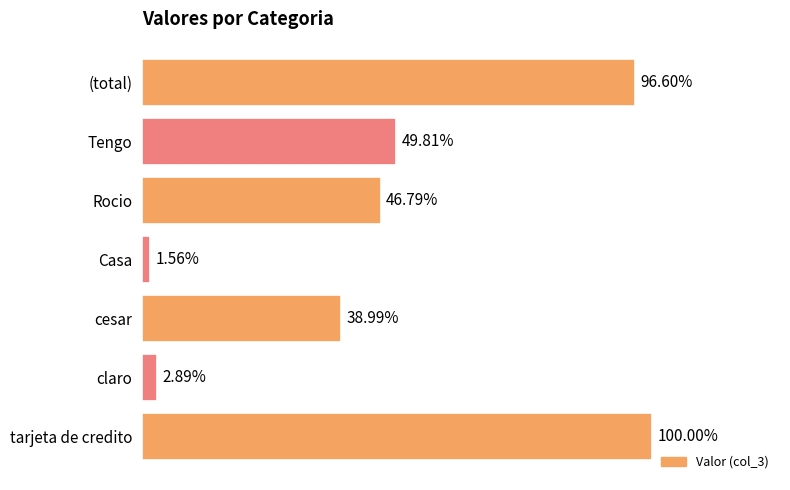

Are the bars horizontal?

Yes